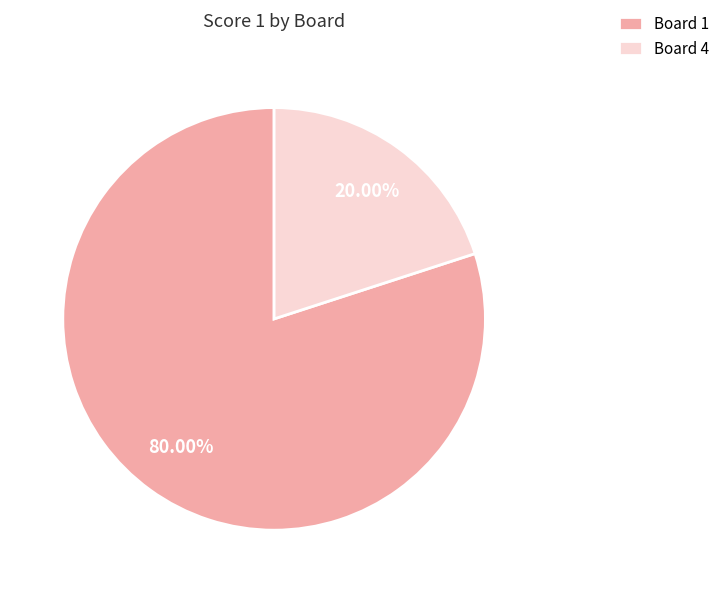

Which has a higher value, Board 4 or Board 1?

Board 1